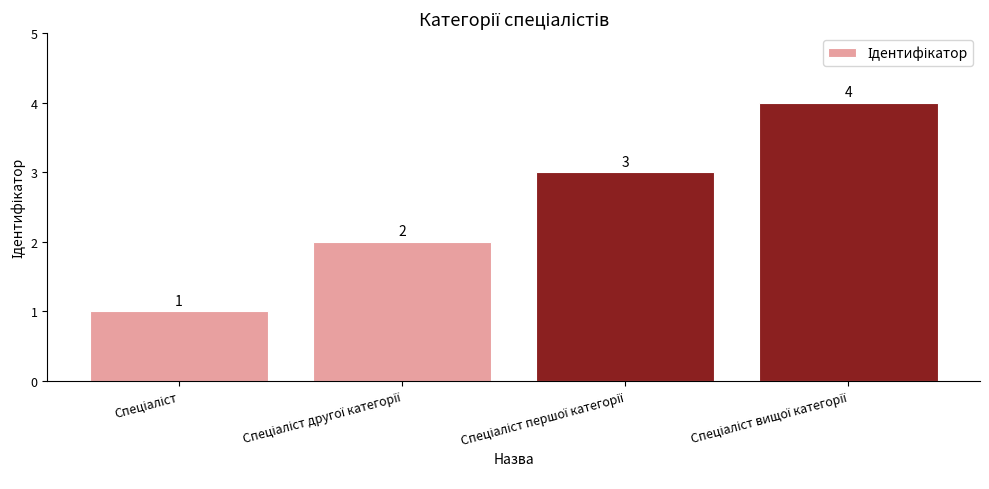

What is the difference between the maximum and minimum values?

3